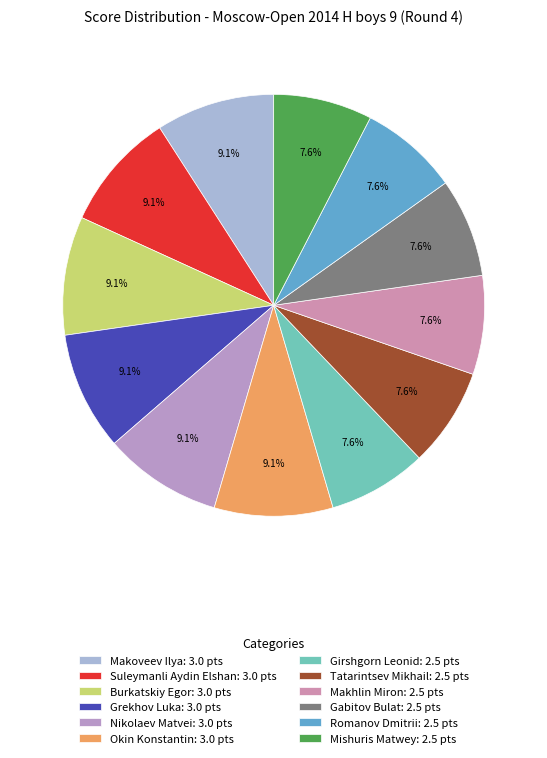

Which slice is the largest?

Makoveev Ilya